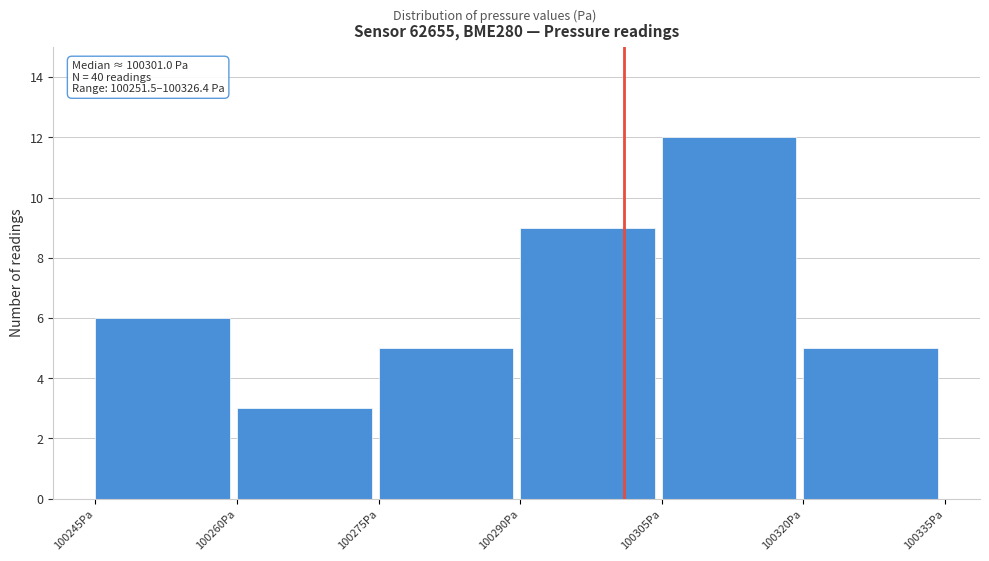

Which range on the x-axis has the tallest bar?

100305 to 100320